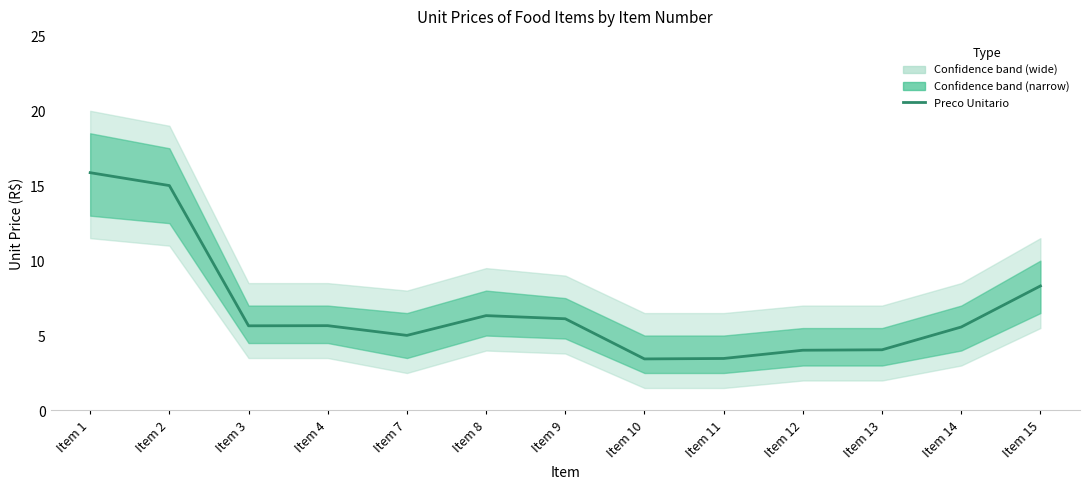

What is the average value?

6.8